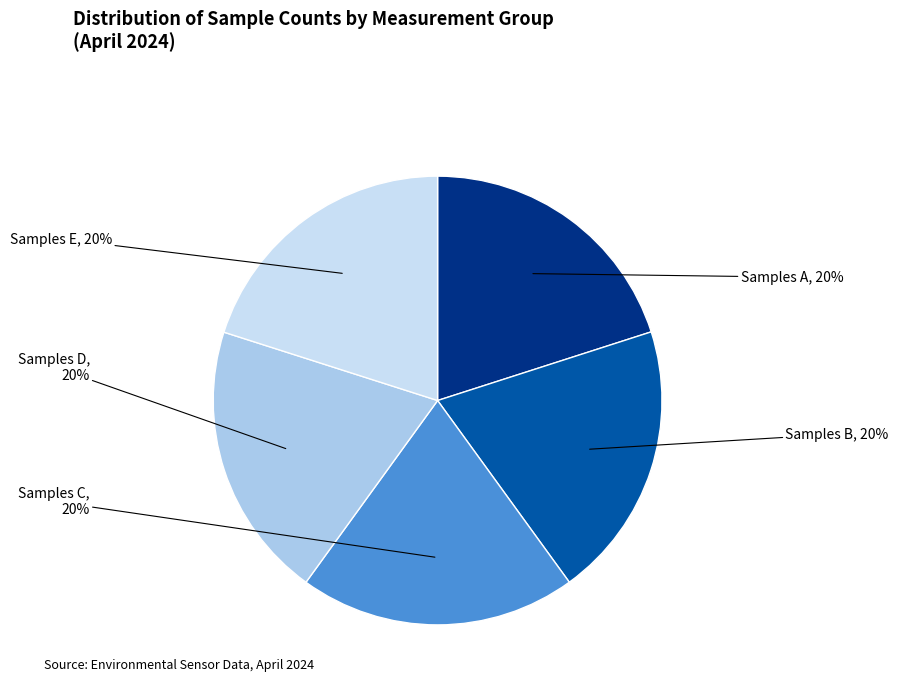

What percentage is the Samples A slice, to the nearest percent?

20%